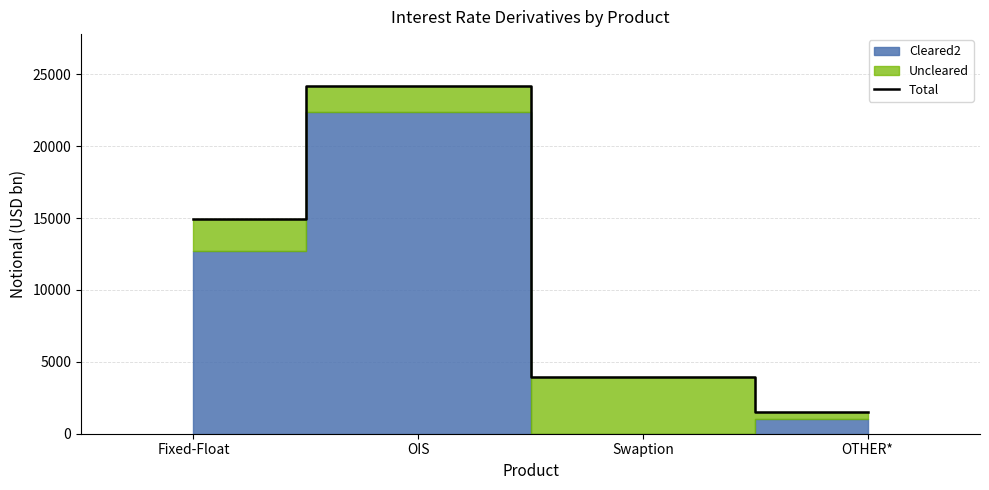

Which has a higher value, Swaption or OIS?

OIS